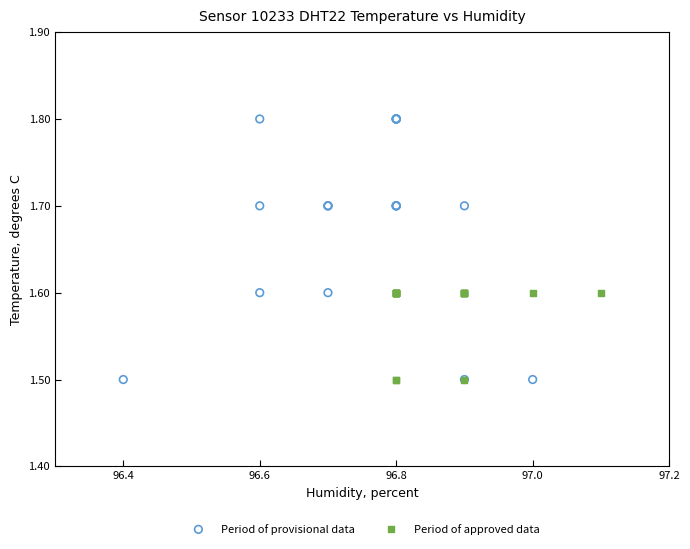

Which series has the largest Y range (max minus min)?

Period of provisional data